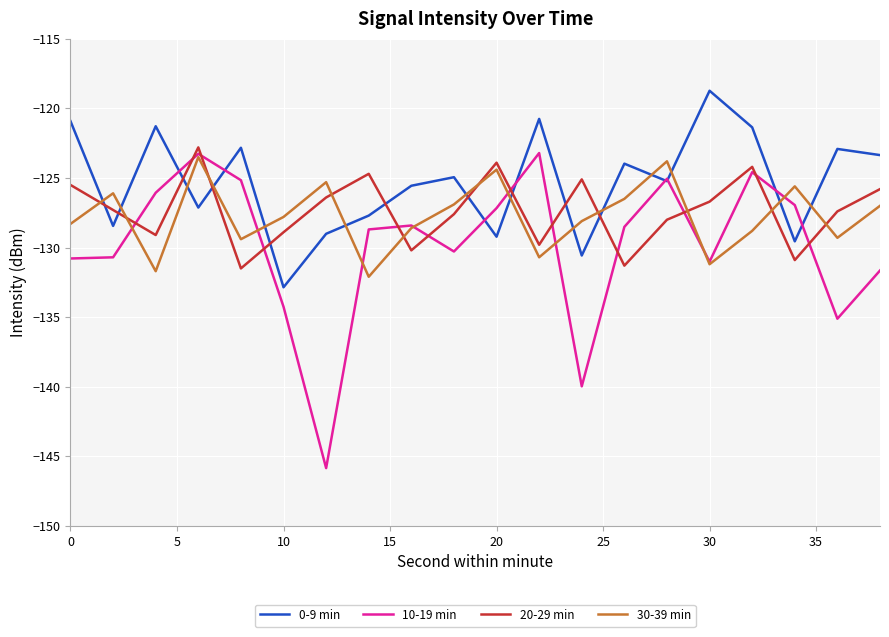

Which series has the widest spread of values?

10-19 min